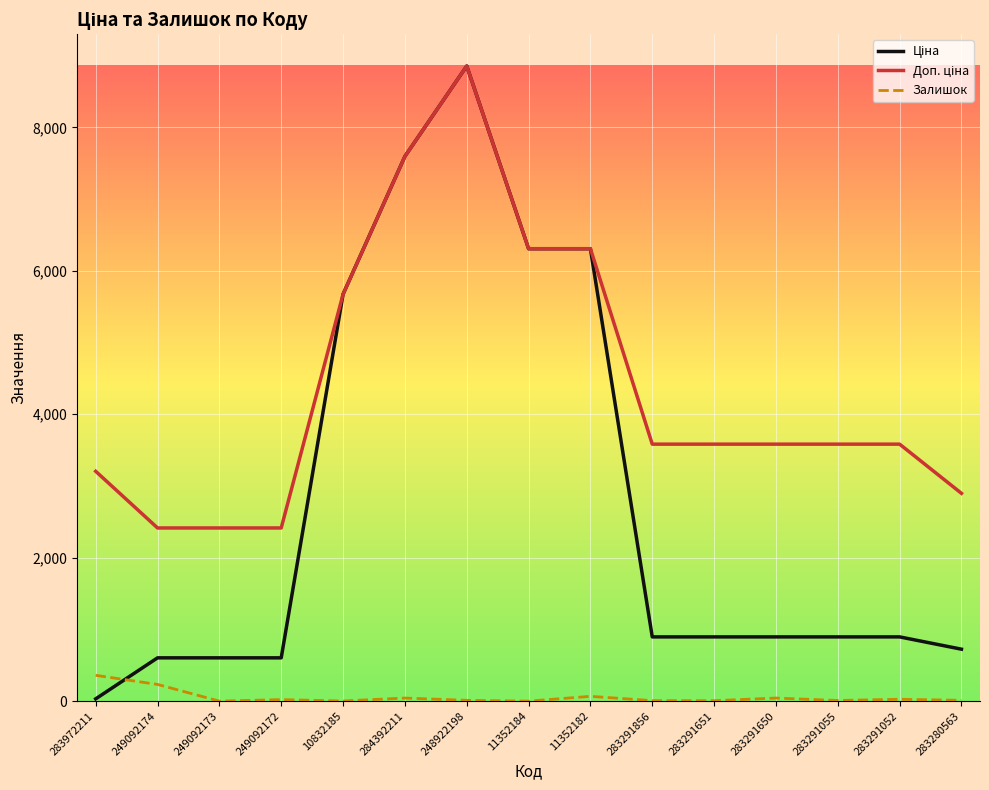

What is the difference between the second highest and second lowest values in the Залишок series?

233.0